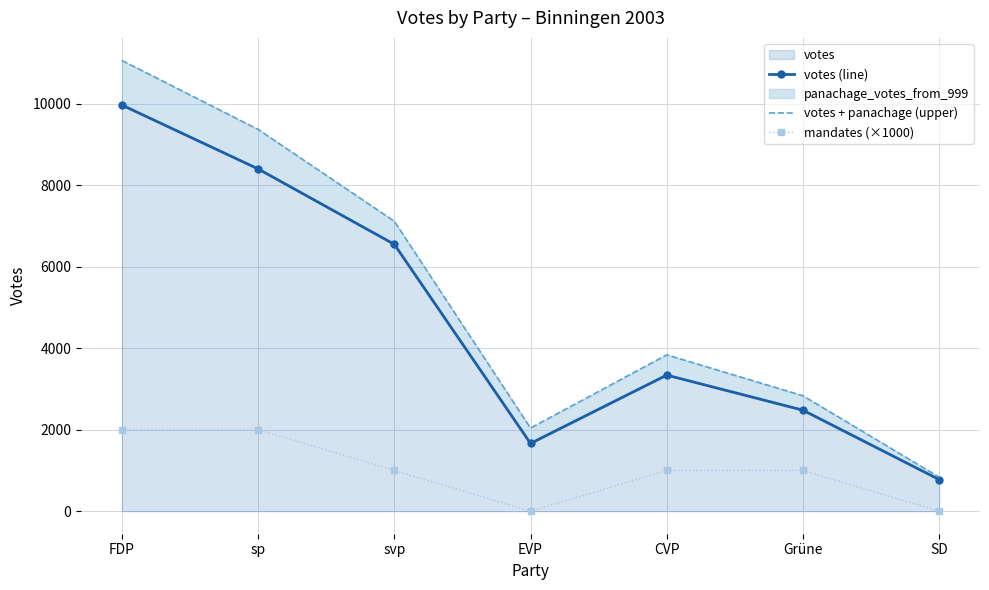

What is the difference between the second highest and second lowest values in the votes + panachage (upper) series?

7330